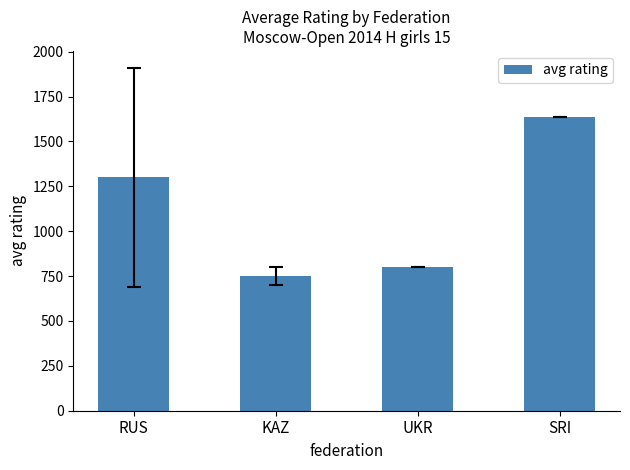

What is the label of the 2nd bar from the right?

UKR